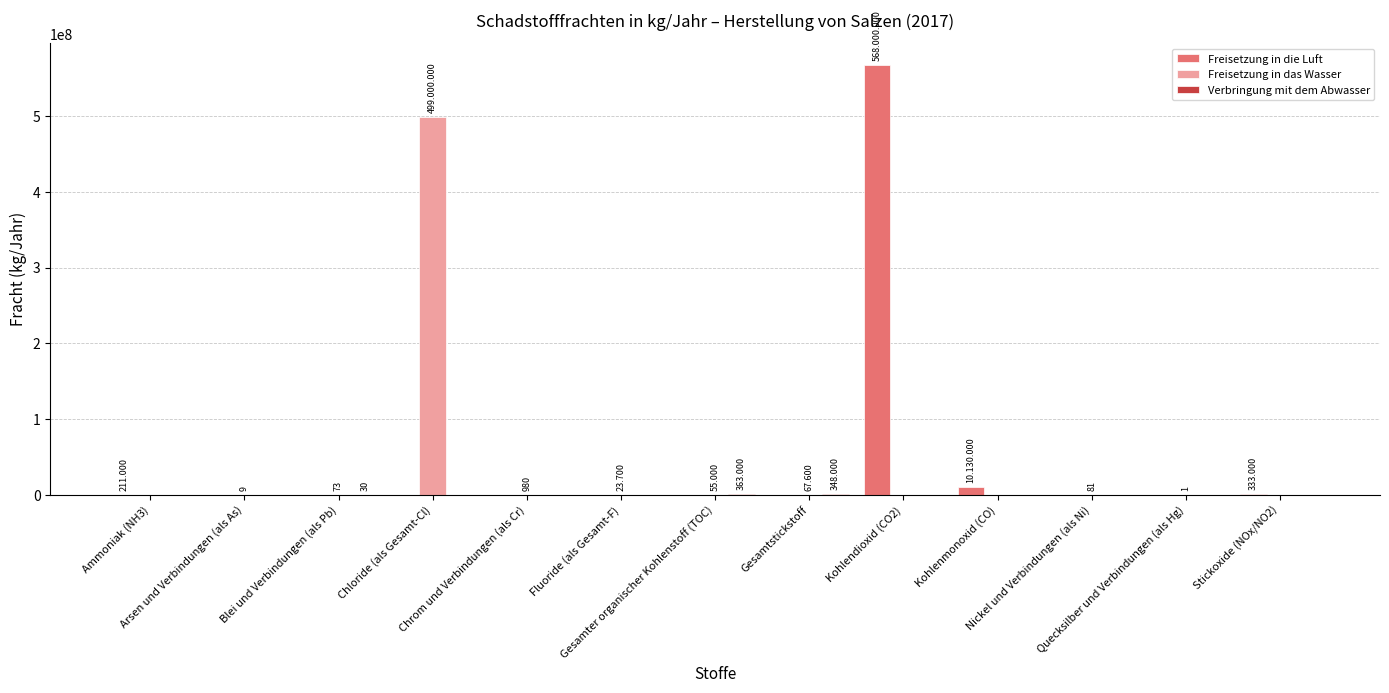

Reading left to right, list all the values displayed in this chart.

Freisetzung in die Luft: 211000	0	0	0	0	0	0	0	568000000	10130000	0	0	333000
Freisetzung in das Wasser: 0	9	73	499000000	980	23700	55000	67600	0	0	81	1	0
Verbringung mit dem Abwasser: 0	0	30	0	0	0	363000	348000	0	0	0	0	0